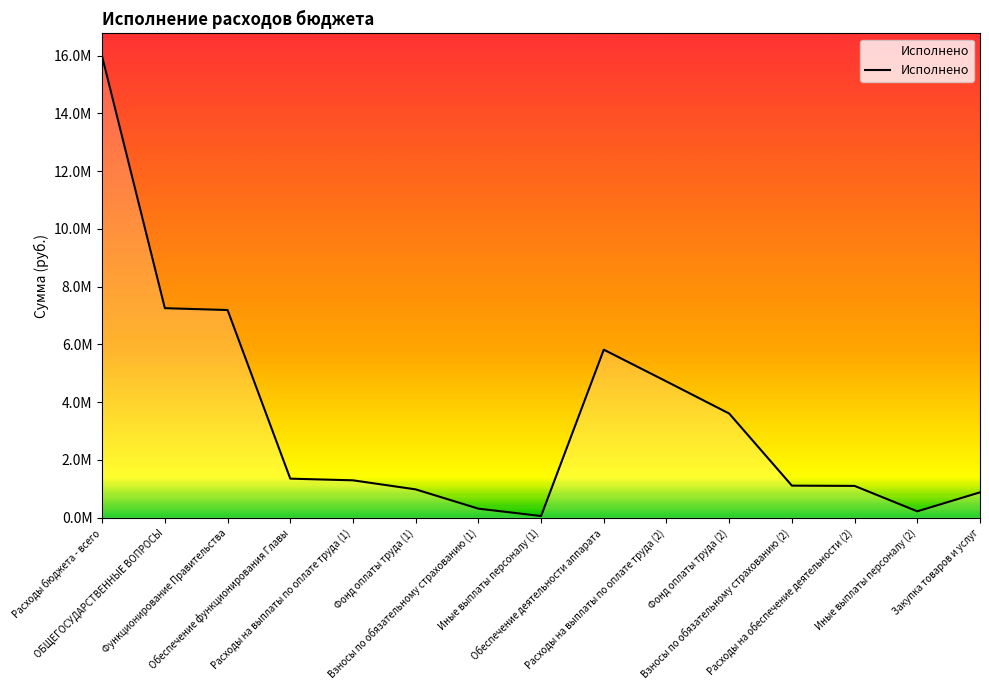

Does the chart display data point markers on the line(s)?

No